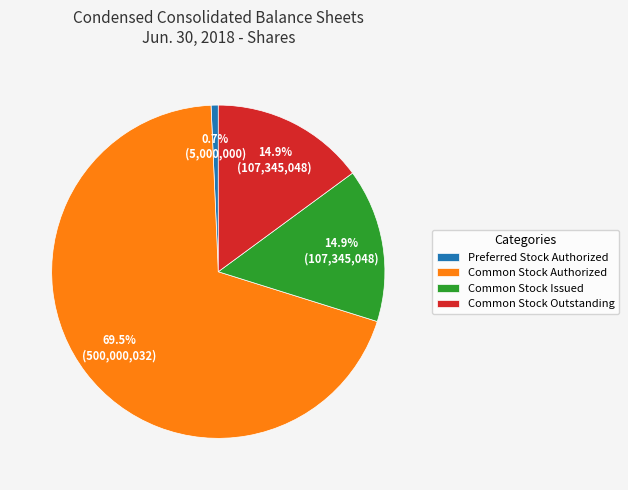

The Common Stock Issued slice represents 15% of the pie. True or false?

True